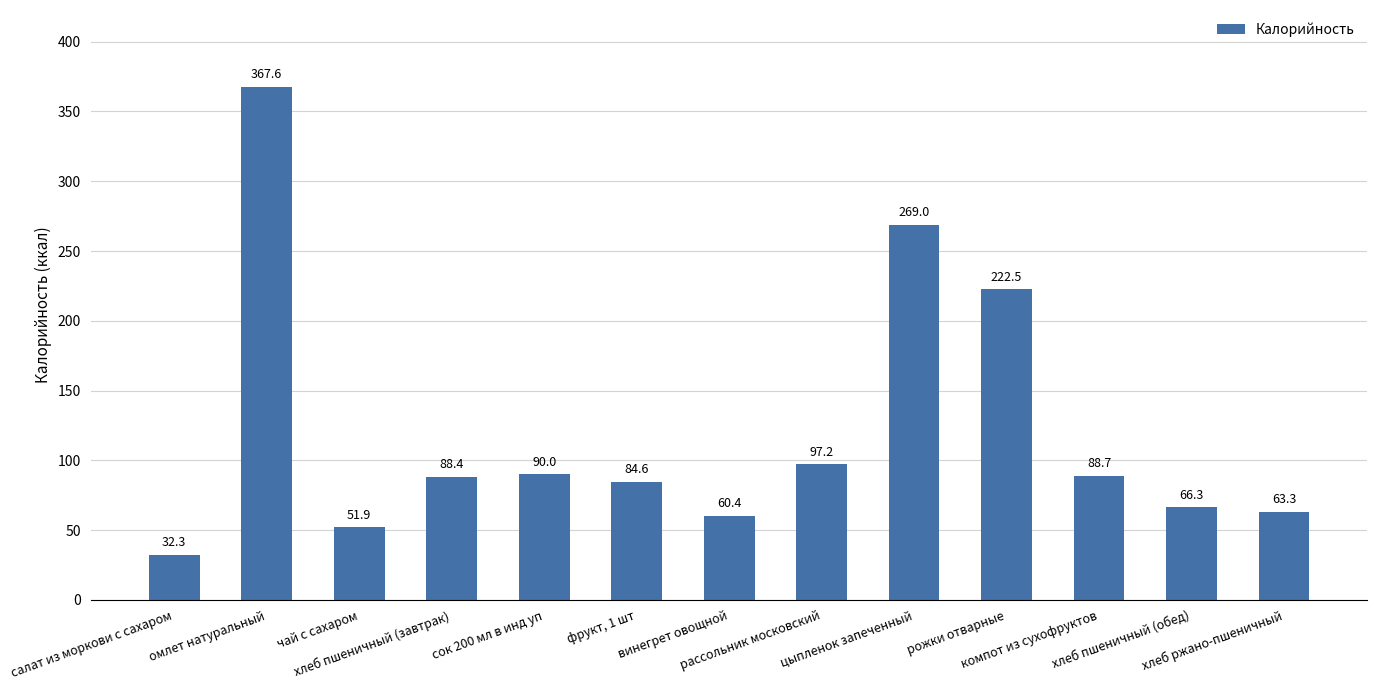

Is it true that the value at хлеб ржано-пшеничный is 63.3?

True